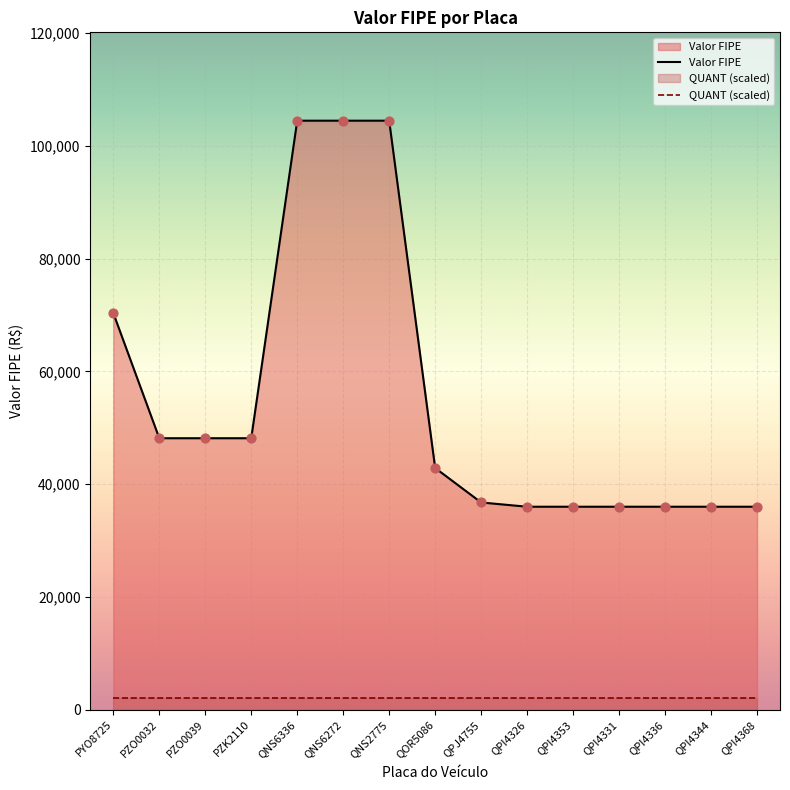

What is the ratio of the value at PZO0039 to the value at QOR5086?

1.1